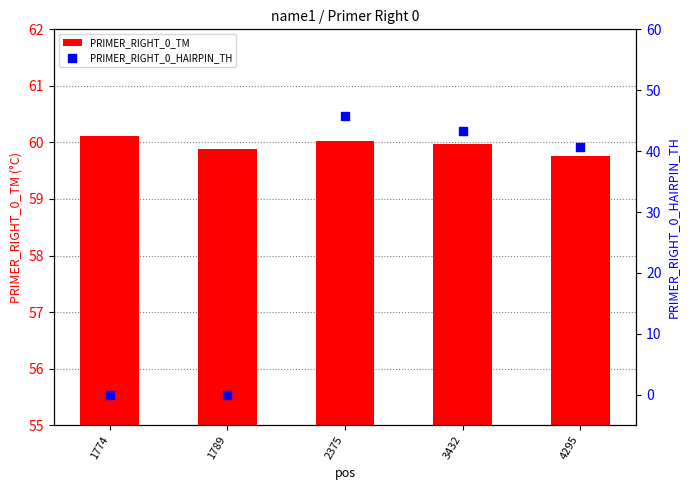

What are all the series names shown in the legend?

PRIMER_RIGHT_0_TM, PRIMER_RIGHT_0_HAIRPIN_TH